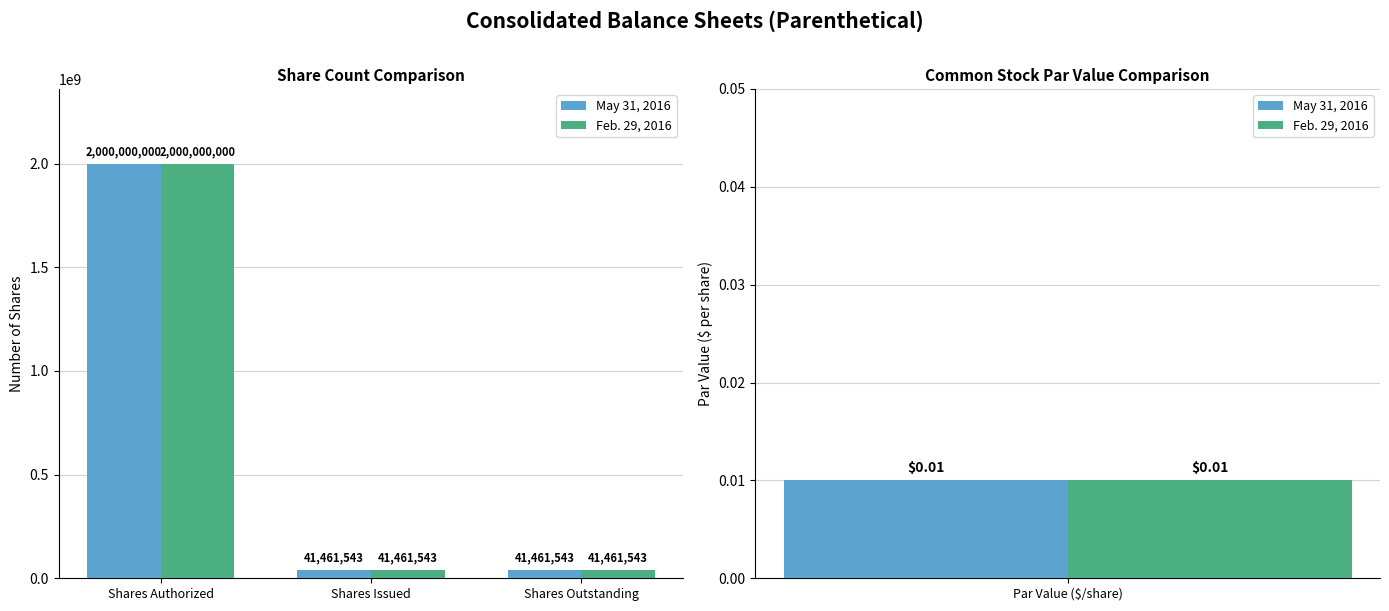

Is it true that Feb. 29, 2016 equals 41461543 at Shares Issued?

True